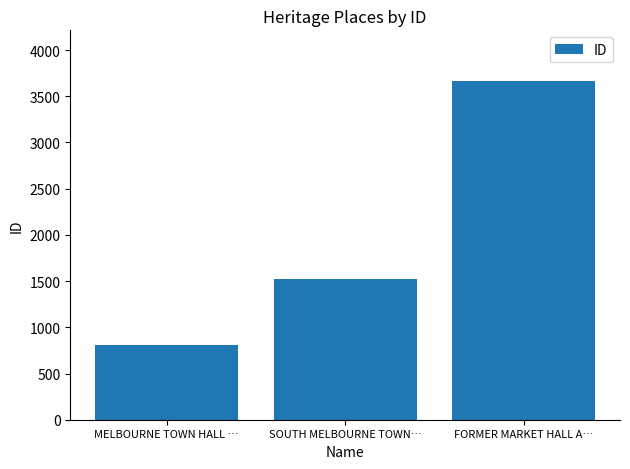

How many distinct data groups are displayed?

1